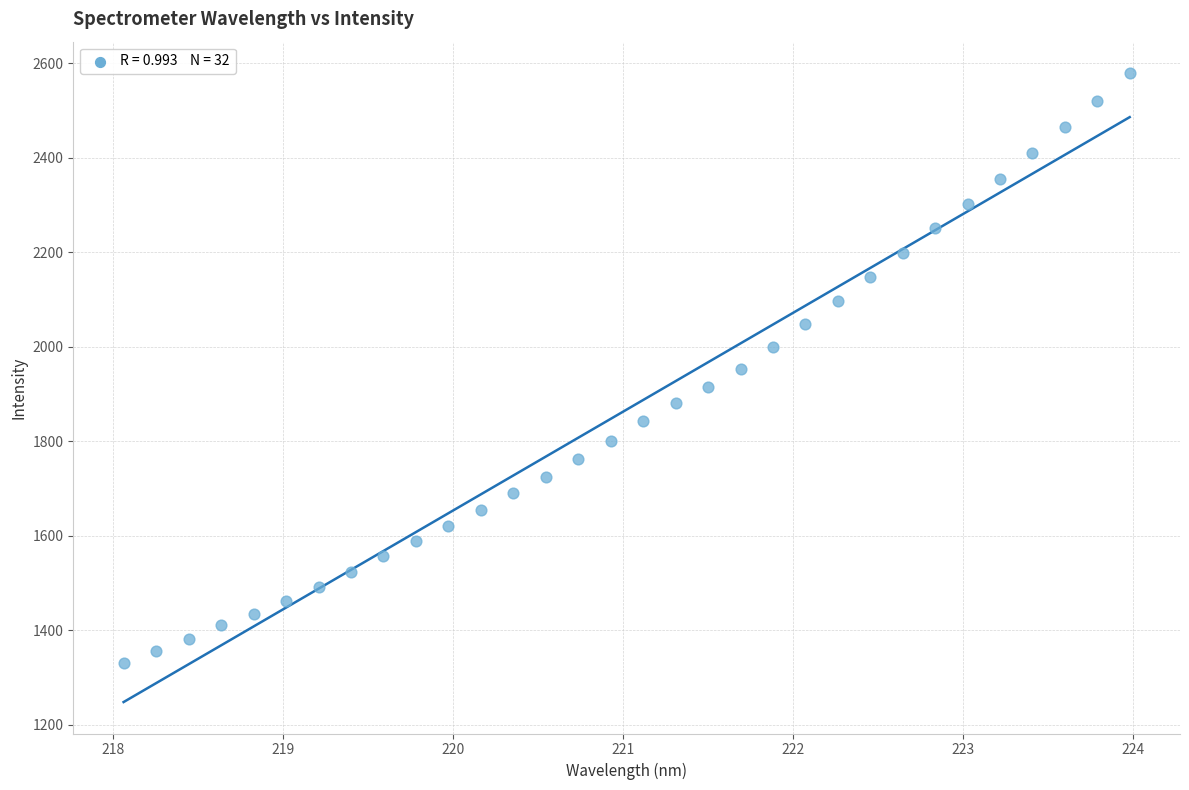

What is the range of Y values (max minus min)?

1248.3